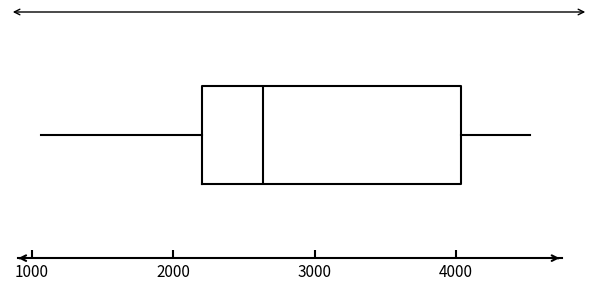

Transcribe this box plot: give where the median line is, the range the box spans, and where the two whiskers end, as read against the x-axis. The values are not printed on the chart, so give them approximately, as read against the axis.

median 2600, box 2200 to 4000, whiskers 1100 to 4500